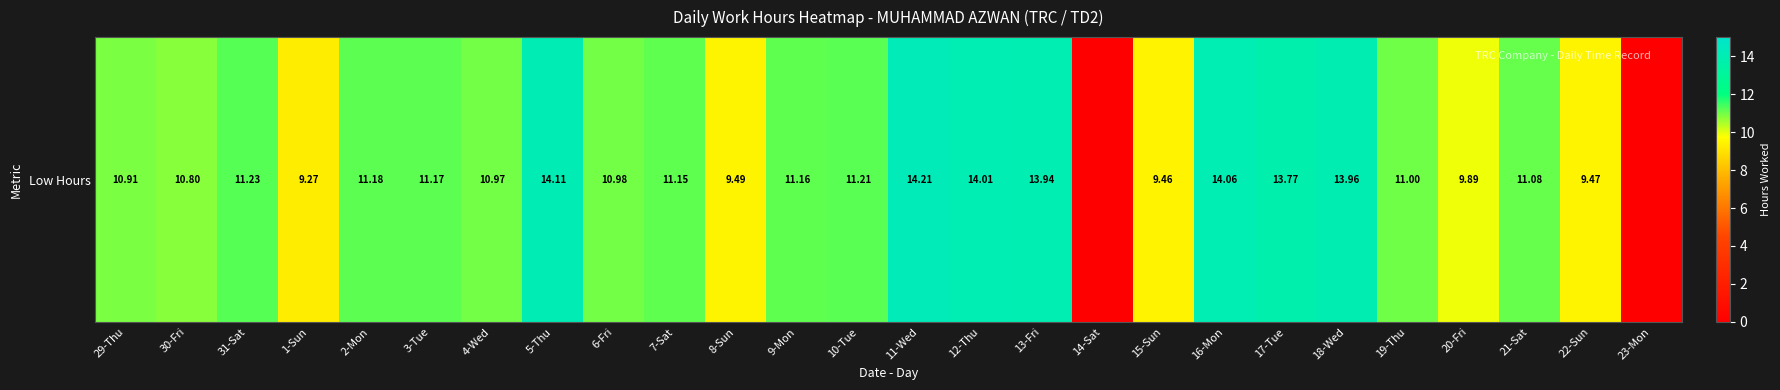

Between 7-Sat and 9-Mon, which is larger?

9-Mon